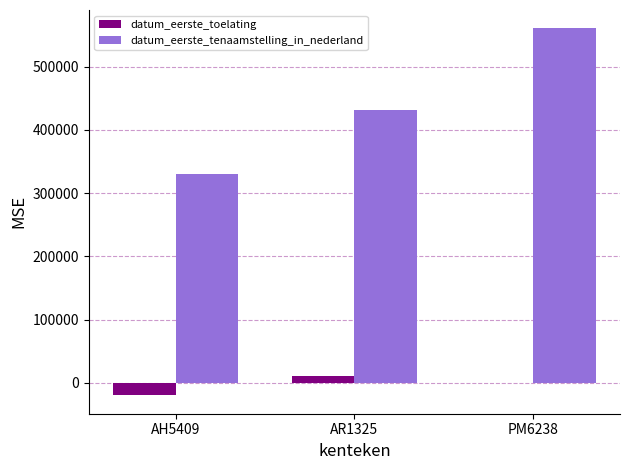

What is the maximum value shown in the chart?

560703